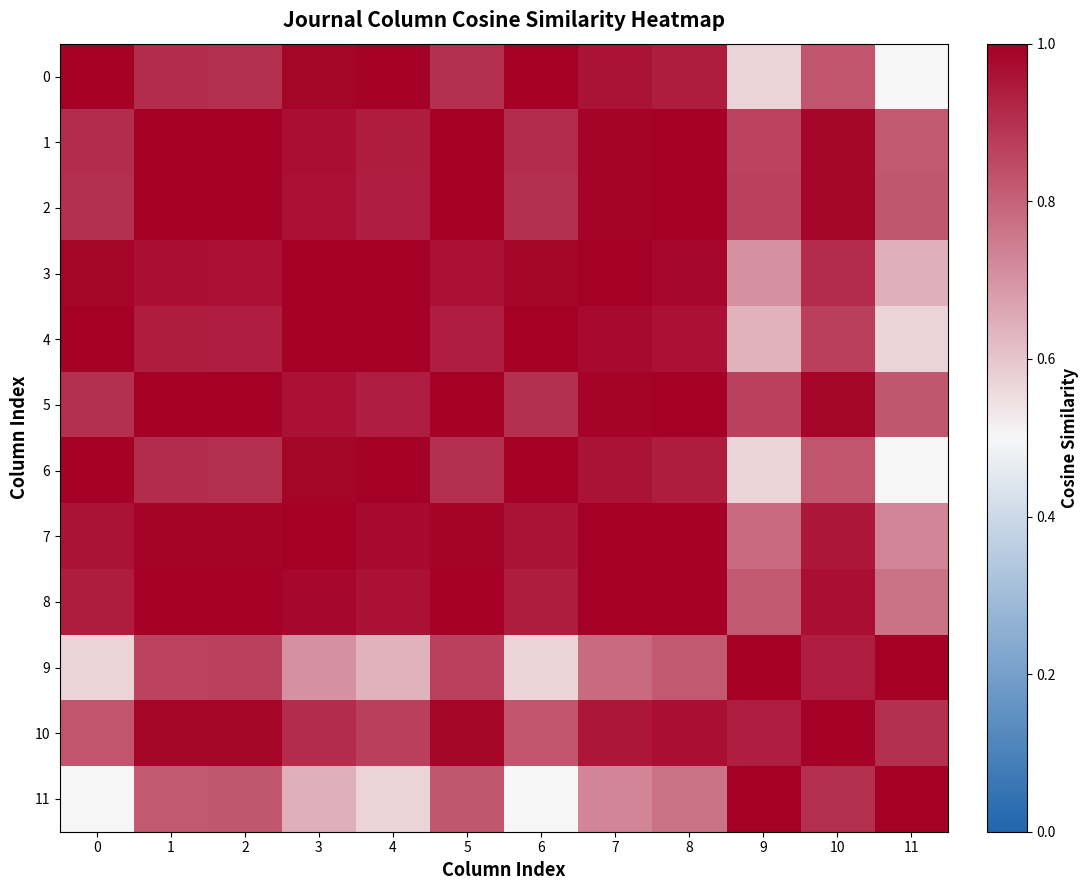

At how many categories does at least one series exceed 0?

12